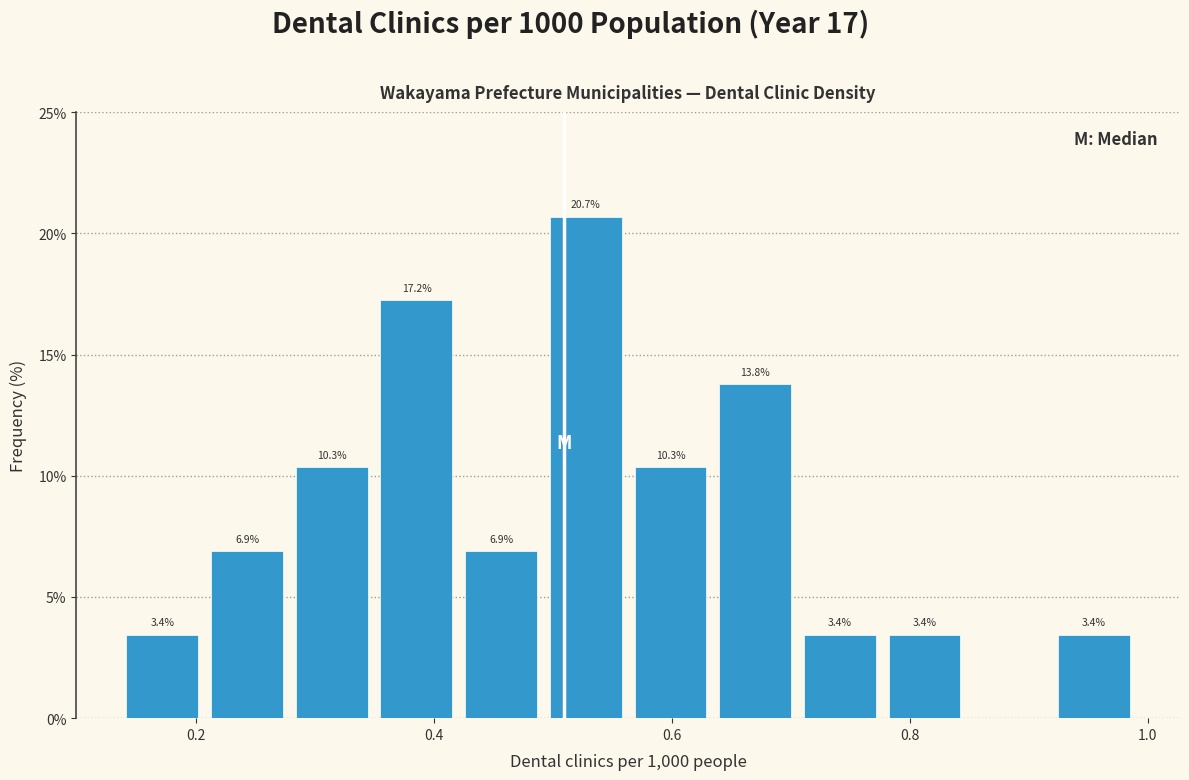

Around what value on the x-axis is the tallest bar? Give the approximate position of its centre, as read against the axis.

0.52